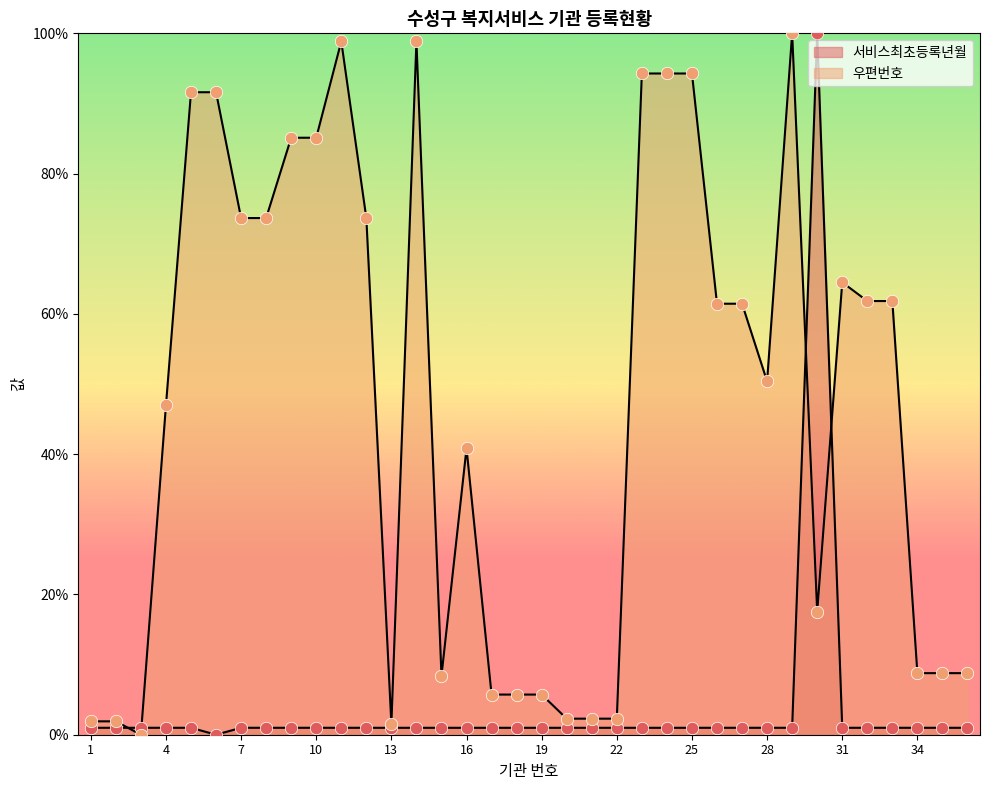

What are all the series names shown in the legend?

서비스최초등록년월, 우편번호